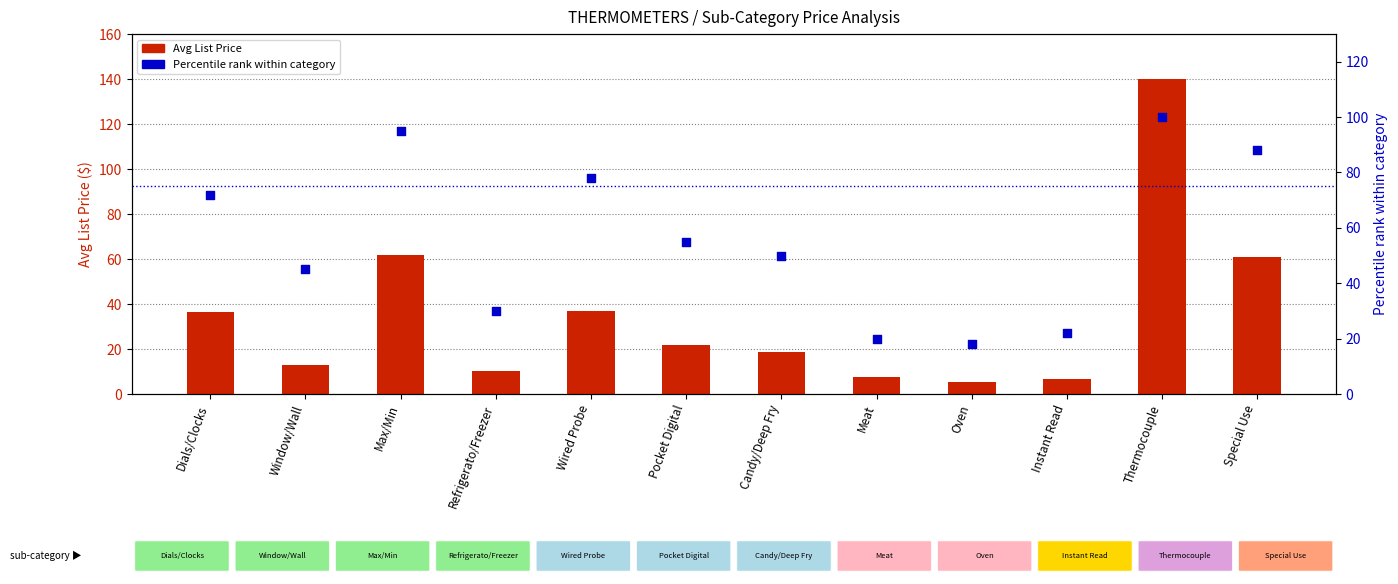

Is the value of Percentile rank at Oven greater than the value of Avg List Price at Dials/Clocks?

No